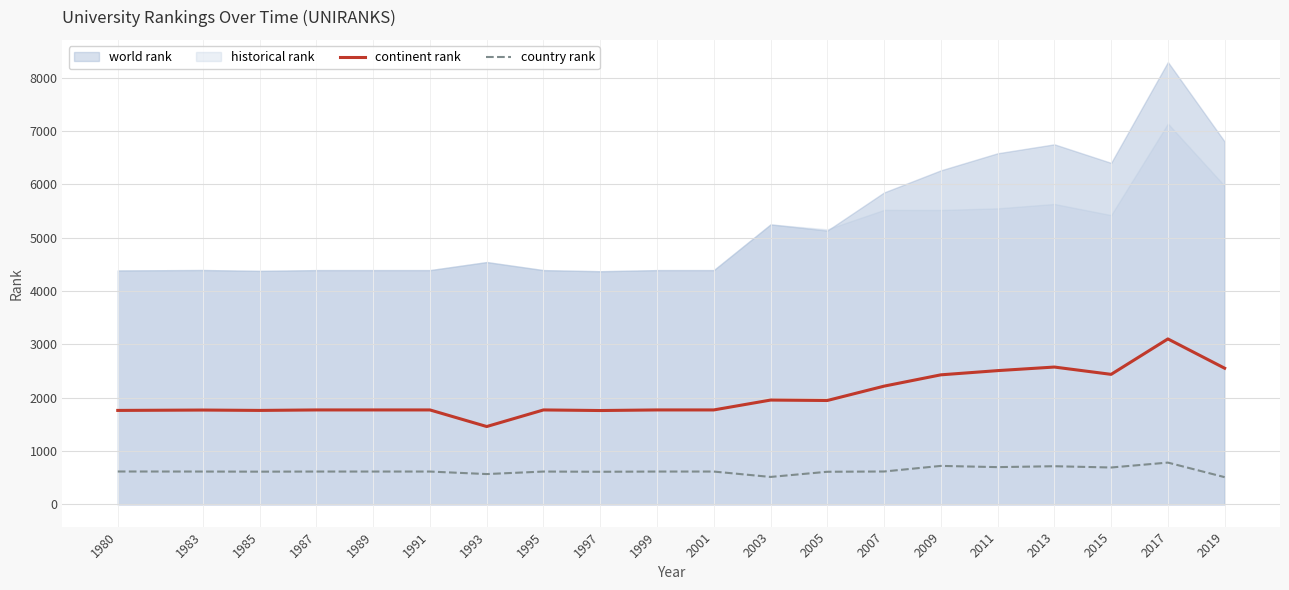

Which has a higher value, 2003 or 2013?

2013